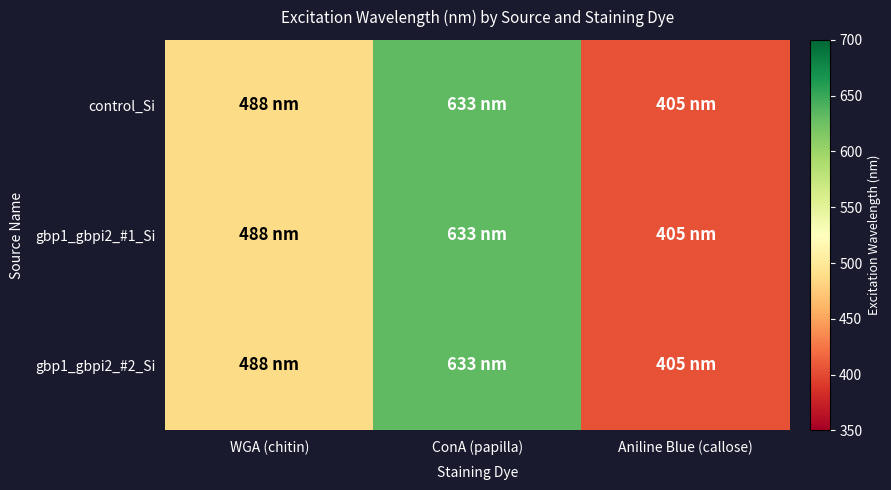

How many series are shown in this chart?

3